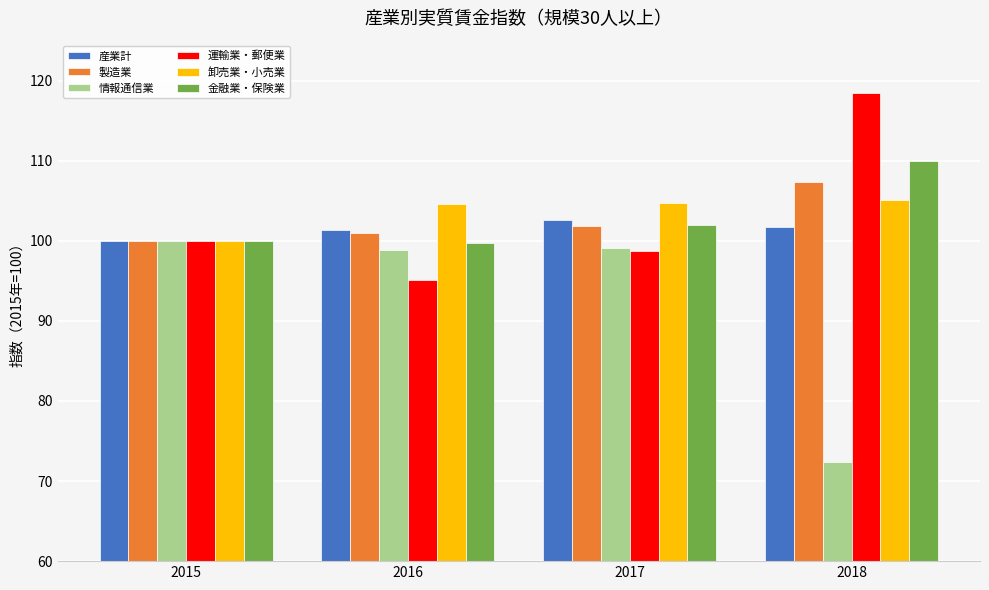

Which category has the highest value across all series?

2018